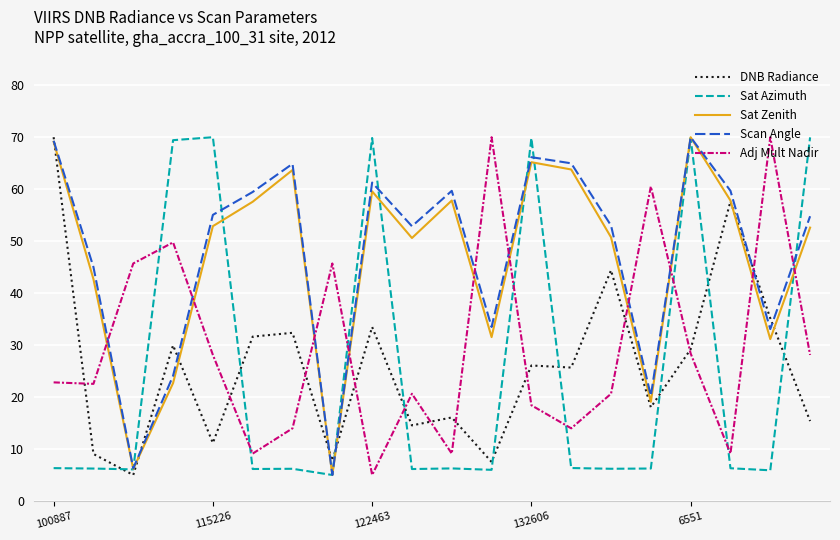

What are all the series names shown in the legend?

DNB Radiance, Sat Azimuth, Sat Zenith, Scan Angle, Adj Mult Nadir